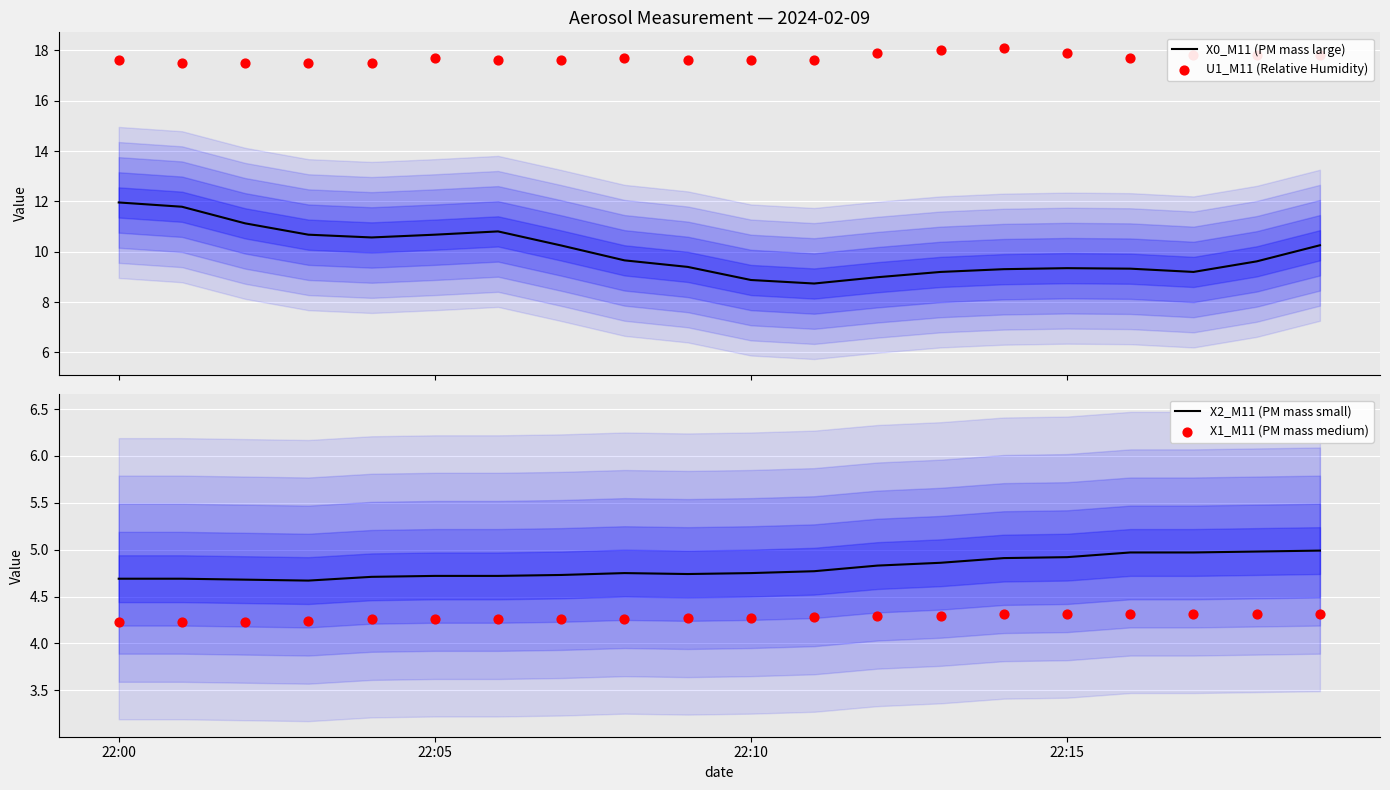

Which series has the widest spread of Y values?

X0_M11 (PM mass large)